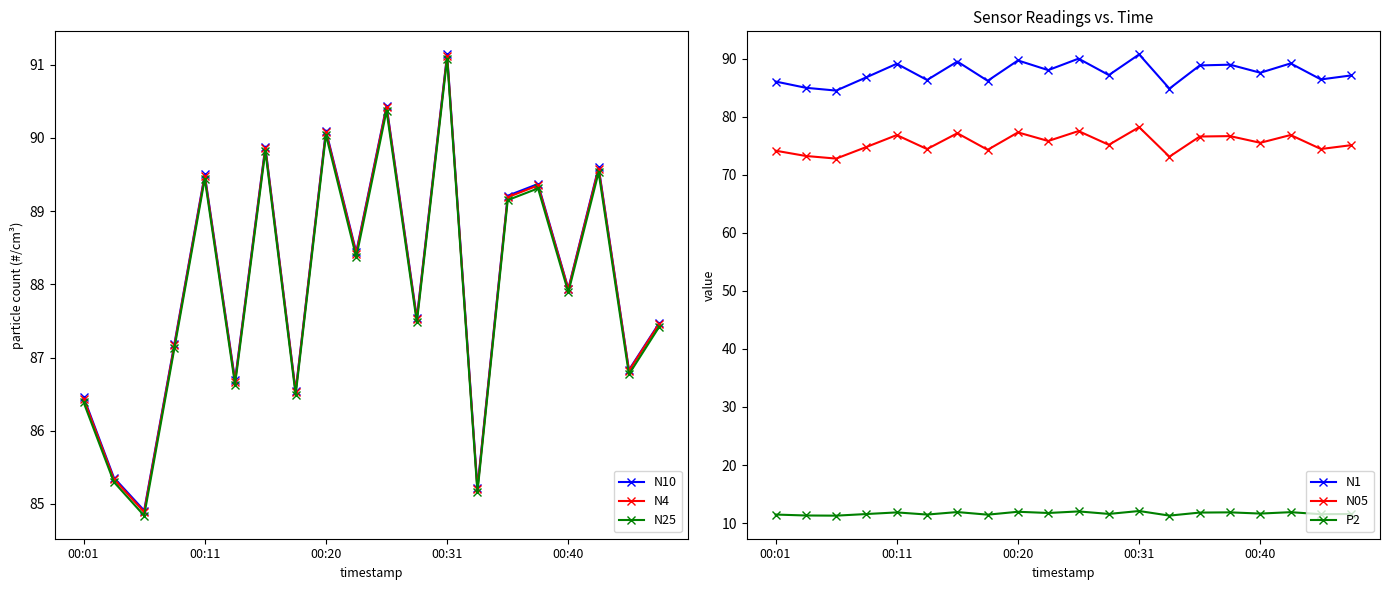

At which label does N25 reach its peak?

00:31